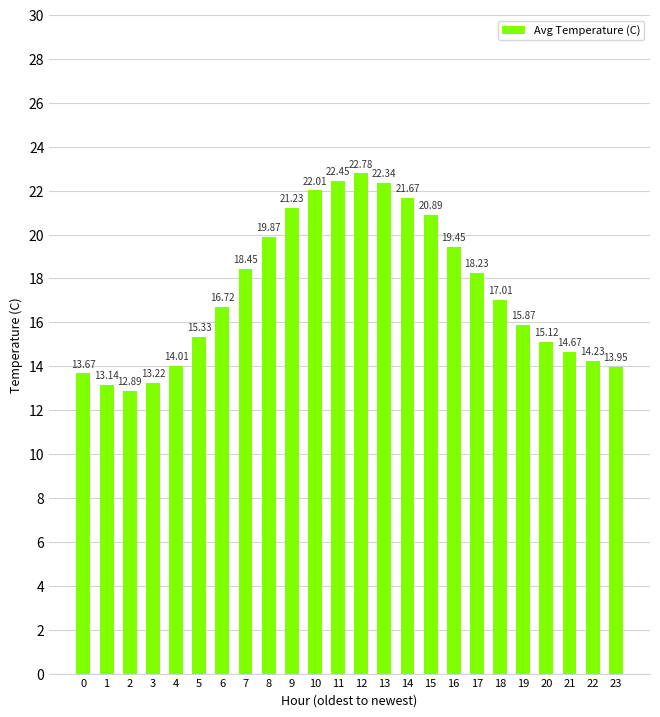

Which category has the highest value across all series?

12